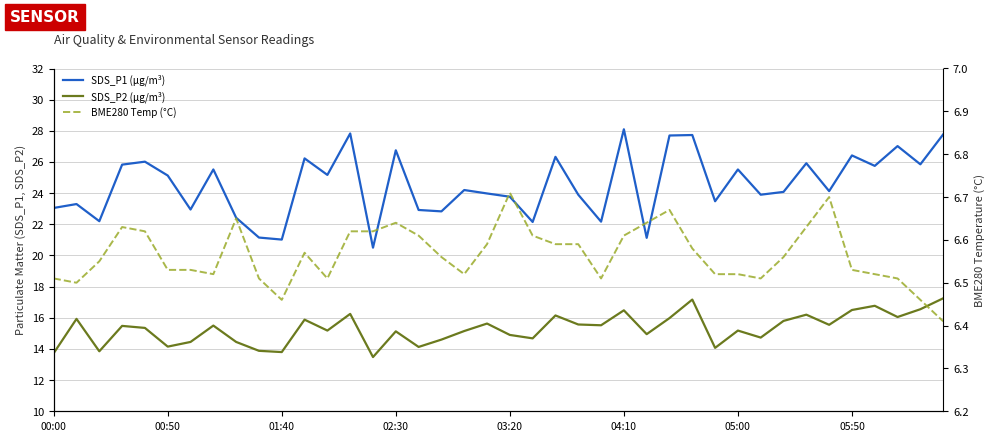

The value of SDS_P2 (µg/m³) at 18 is 4.1. True or false?

False